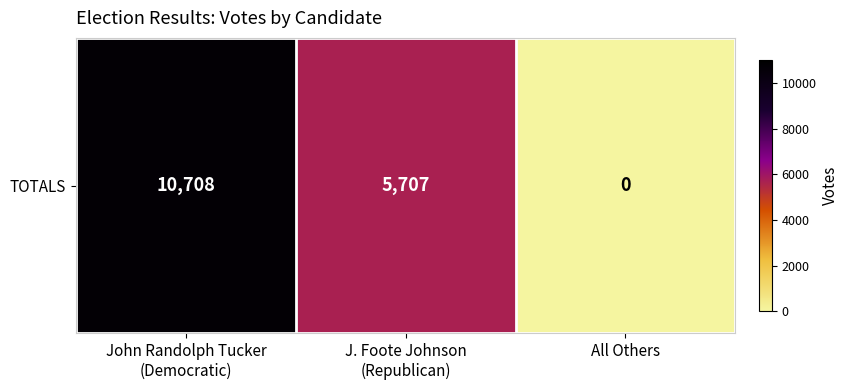

How many data points does each series have?

3